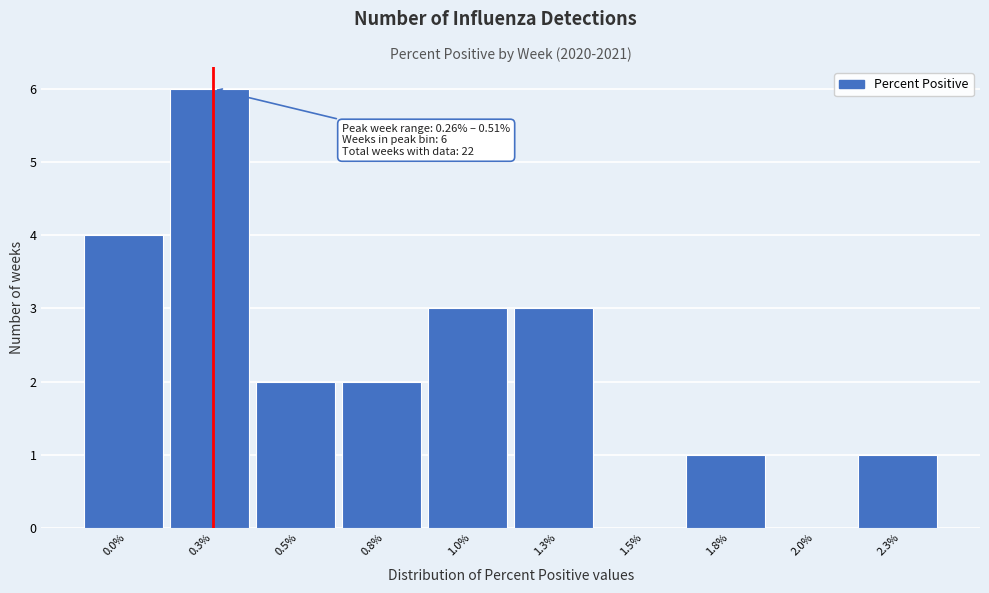

Reading left to right, extract all data points from this chart.

0.0%=4	0.3%=6	0.5%=2	0.8%=2	1.0%=3	1.3%=3	1.5%=0	1.8%=1	2.0%=0	2.3%=1